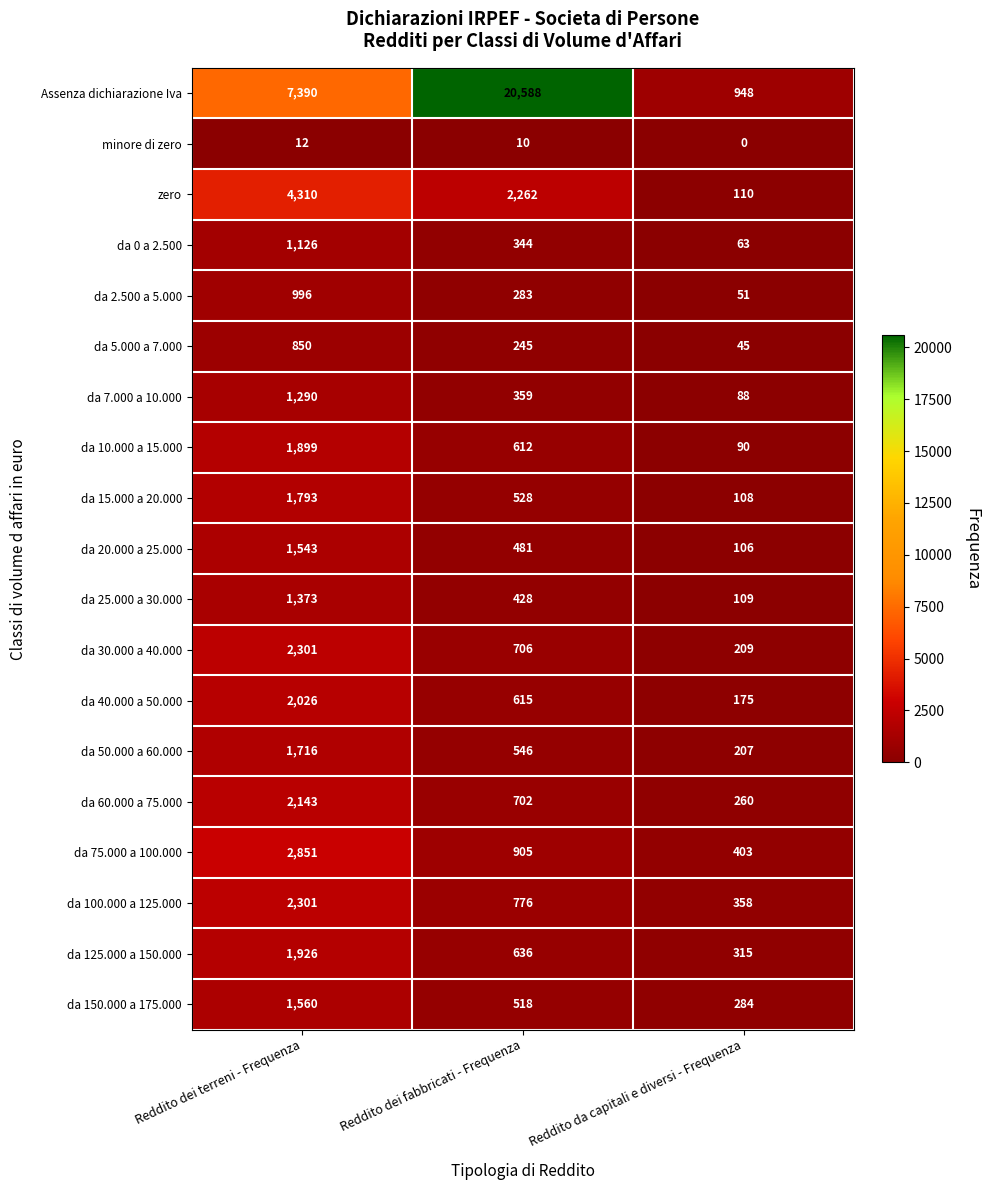

At Reddito dei fabbricati - Frequenza, list the series in order from largest to smallest.

Assenza dichiarazione Iva, zero, da 75.000 a 100.000, da 100.000 a 125.000, da 30.000 a 40.000, da 60.000 a 75.000, da 125.000 a 150.000, da 40.000 a 50.000, da 10.000 a 15.000, da 50.000 a 60.000, da 15.000 a 20.000, da 150.000 a 175.000, da 20.000 a 25.000, da 25.000 a 30.000, da 7.000 a 10.000, da 0 a 2.500, da 2.500 a 5.000, da 5.000 a 7.000, minore di zero